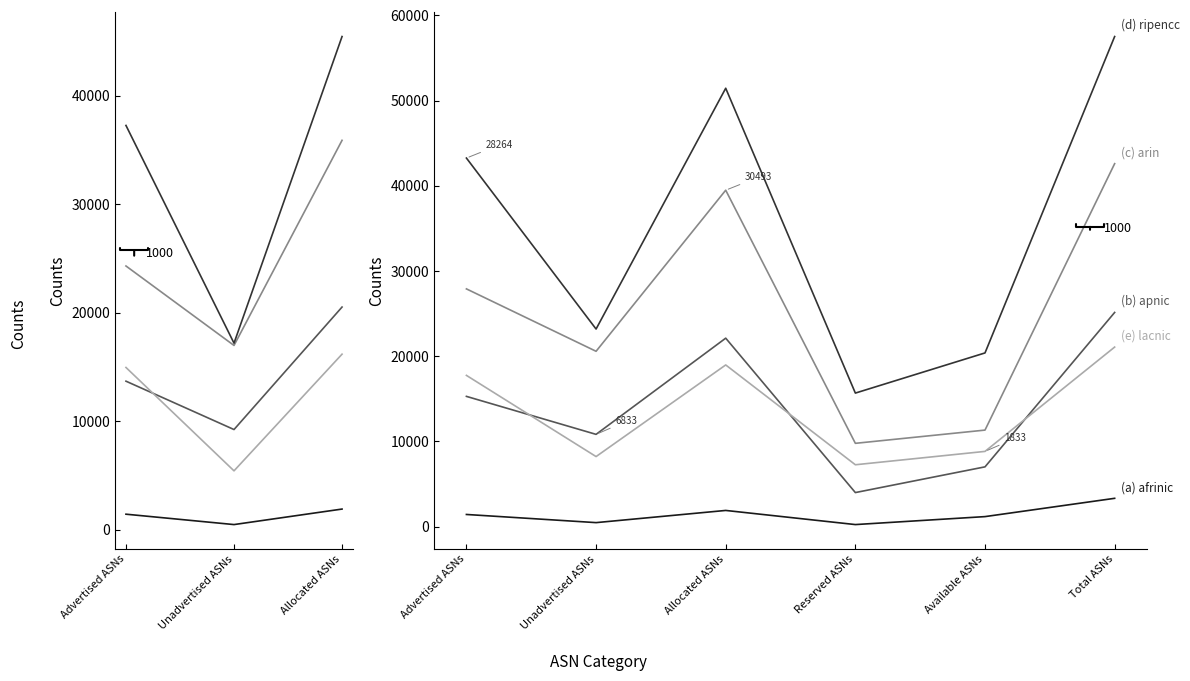

Is this an area chart (filled region under the line)?

No